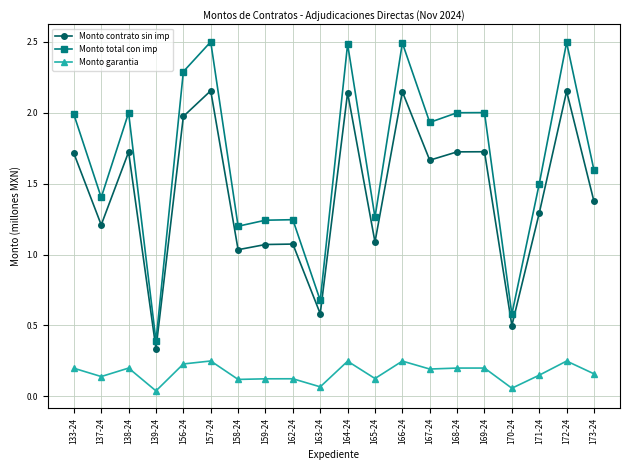

How many data points does each series have?

20